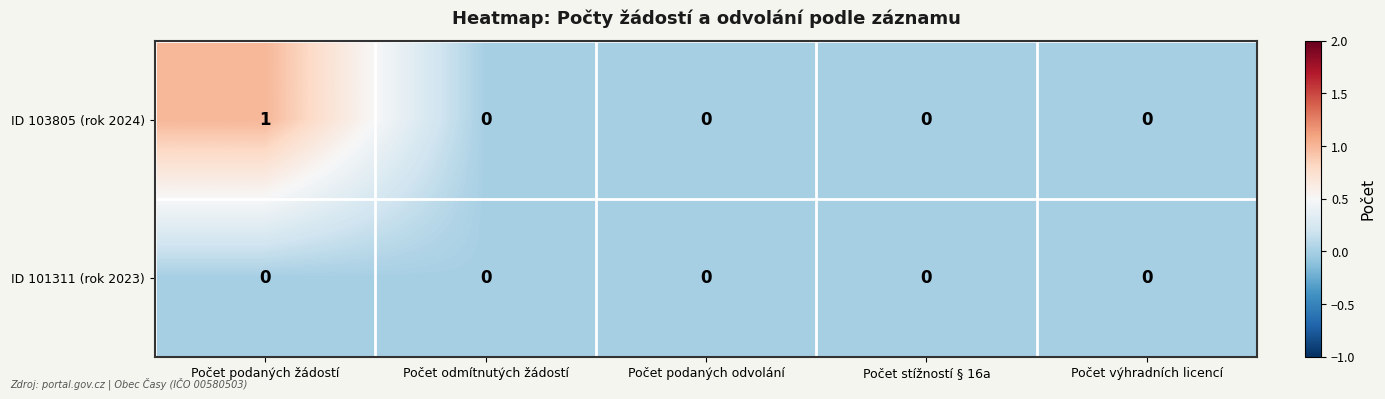

Reading right to left, what are all the values shown in this chart?

ID 103805 (rok 2024): 0	0	0	0	1
ID 101311 (rok 2023): 0	0	0	0	0